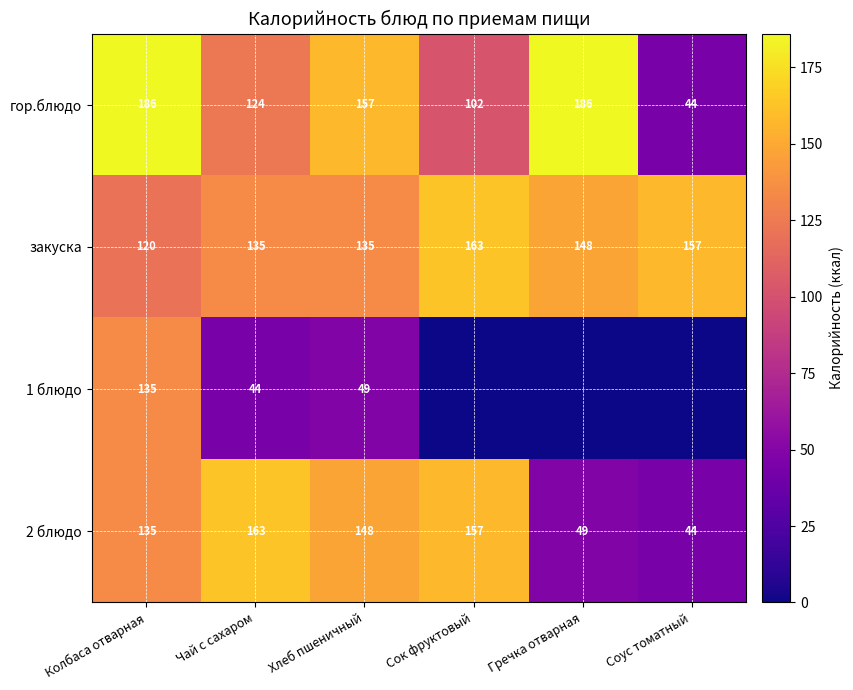

At which label does гор.блюдо first exceed 157?

Колбаса отварная